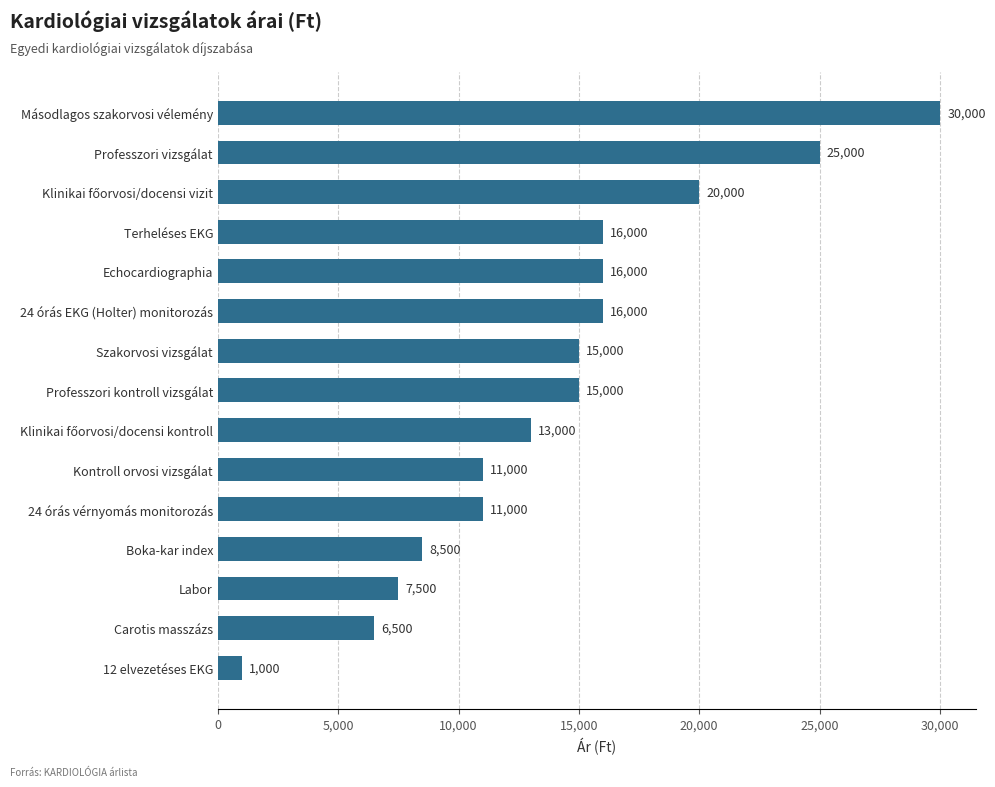

Reading bottom to top, list all the values displayed in this chart.

1000	6500	7500	8500	11000	11000	13000	15000	15000	16000	16000	16000	20000	25000	30000